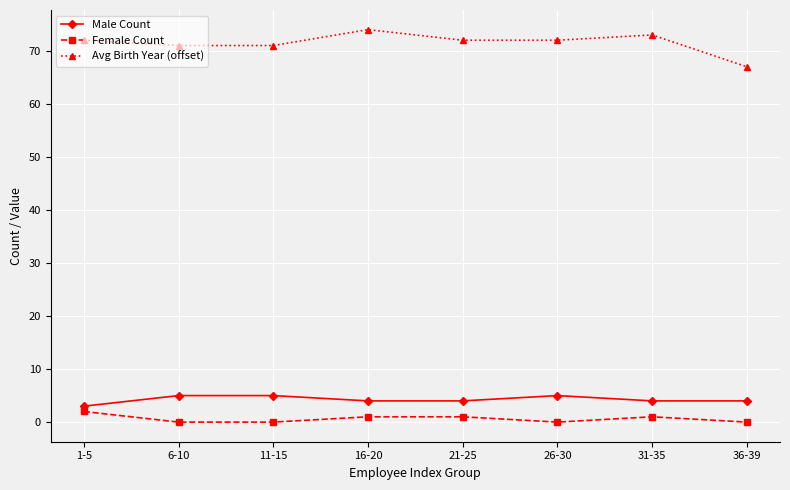

Which label corresponds to the largest value in the chart?

16-20